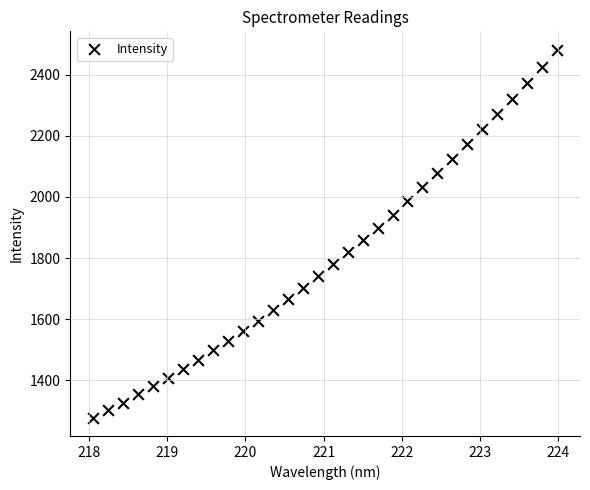

What is the range of X values (max minus min)?

5.9